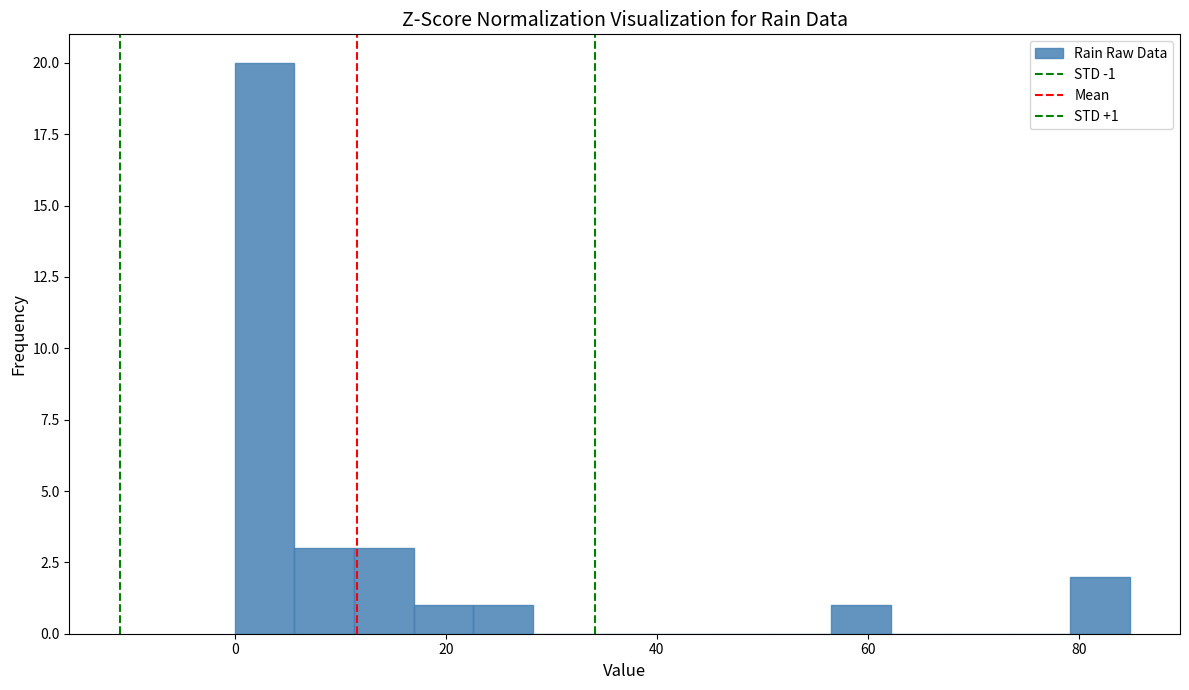

Read against the x-axis, roughly where is the centre of the tallest bar?

2